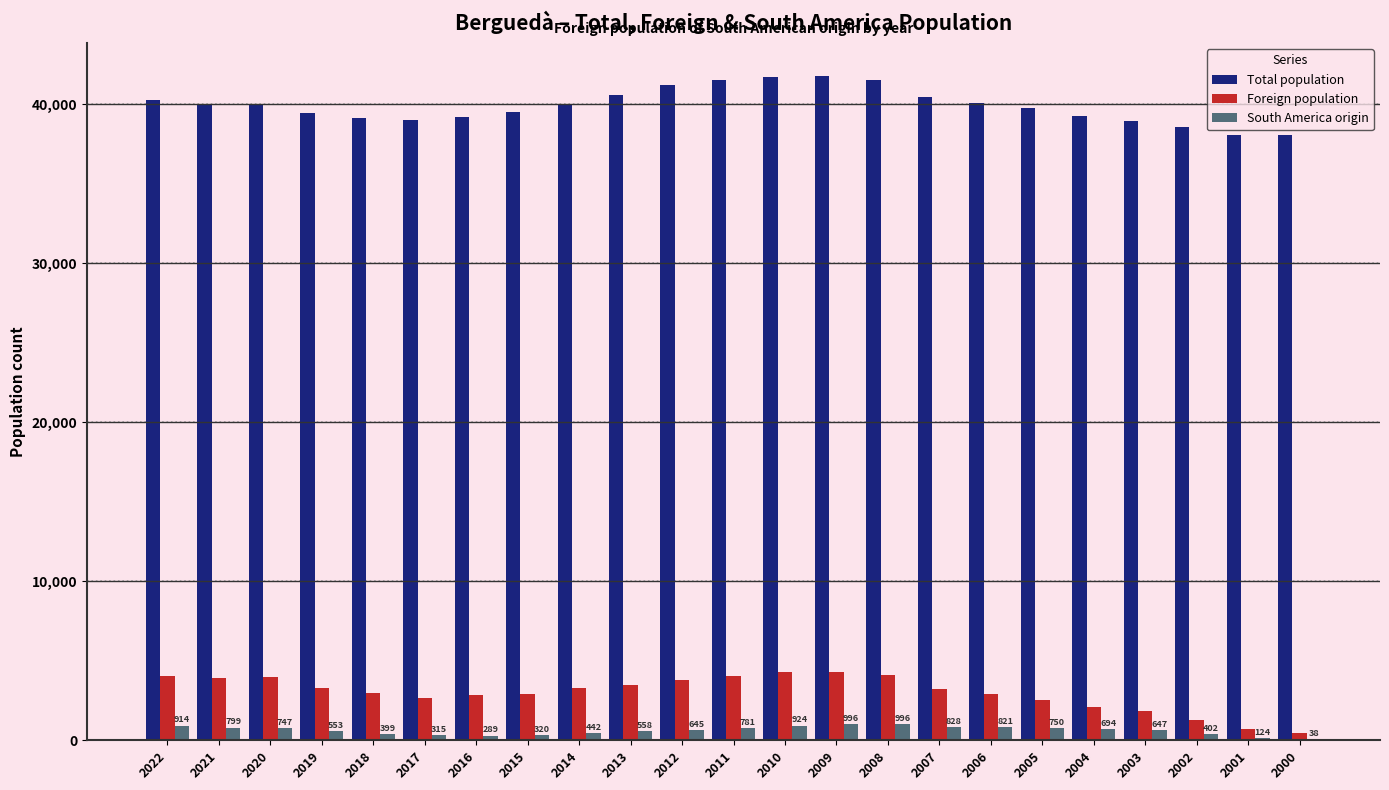

Are the bars horizontal?

No